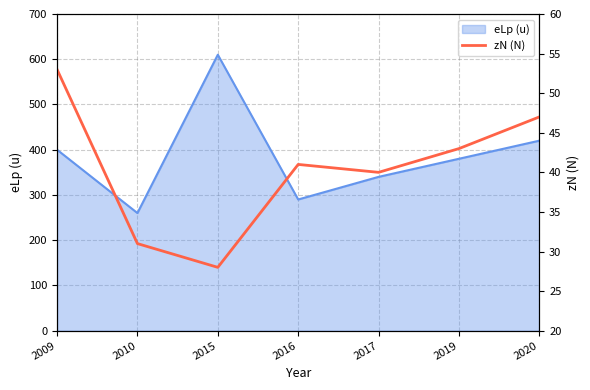

Rank the categories by eLp (u) value from lowest to highest.

2010, 2016, 2017, 2019, 2009, 2020, 2015